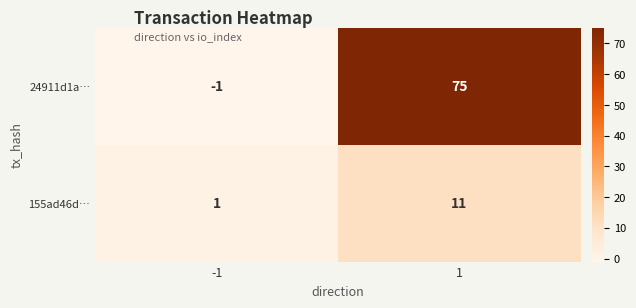

Reading left to right, extract all data points from this chart.

24911d1a…: -1=-1	1=75
155ad46d…: -1=1	1=11